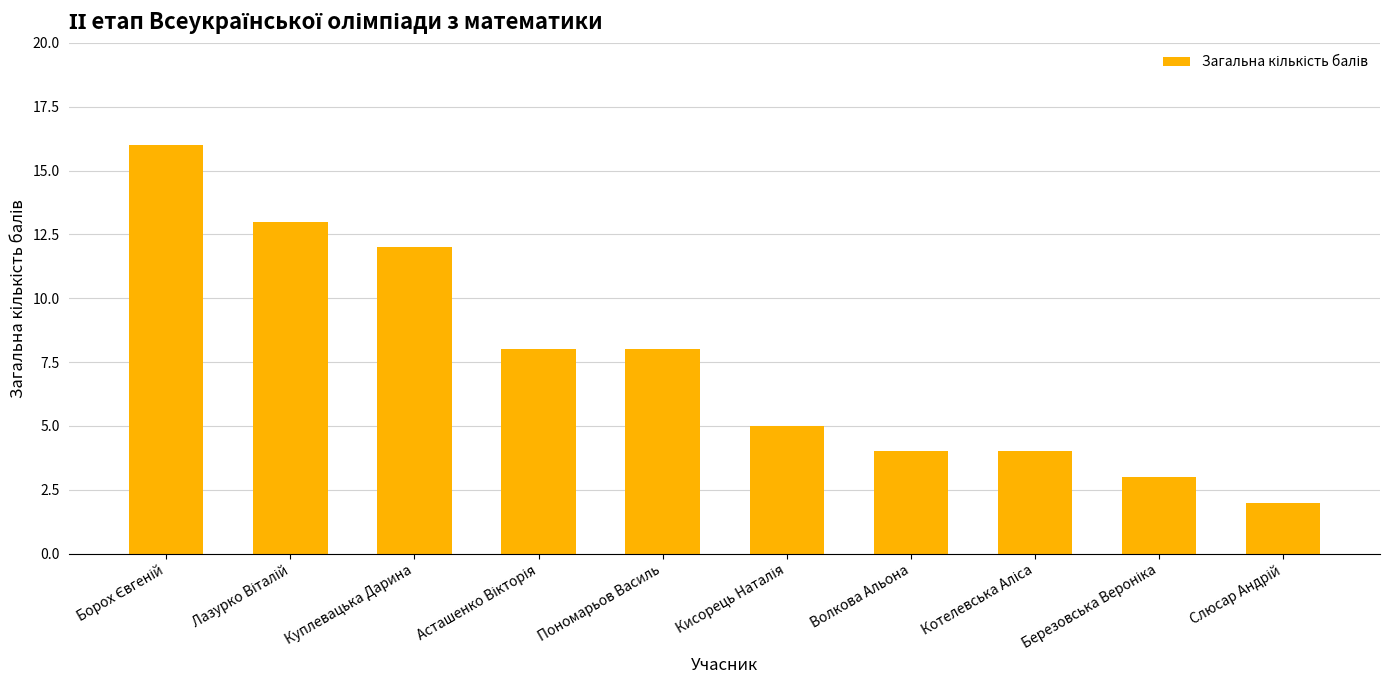

What is the label of the 6th bar from the right?

Пономарьов Василь